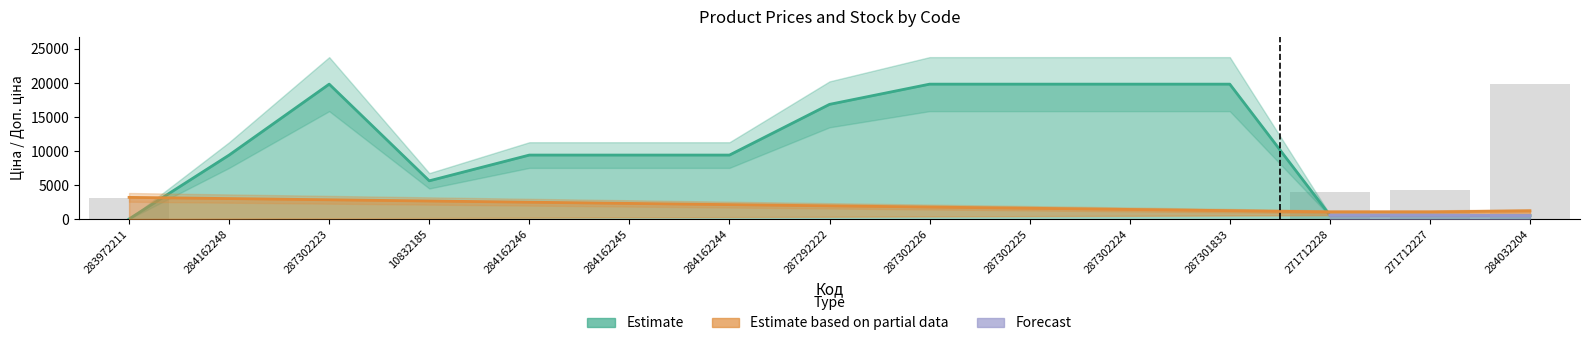

Rank the categories by Залишок value from lowest to highest.

284162248, 284162246, 287301833, 287302223, 10832185, 284162244, 287302226, 287302224, 287292222, 287302225, 284162245, 283972211, 271712228, 271712227, 284032204